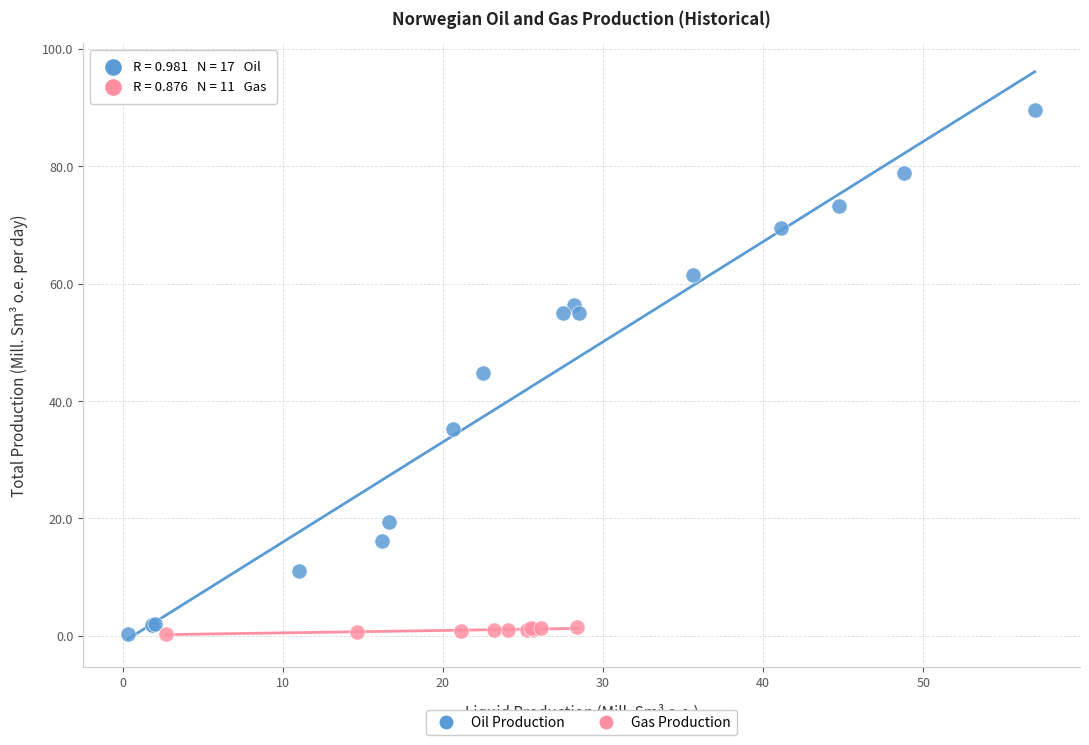

Which series has the largest Y range (max minus min)?

Oil Production